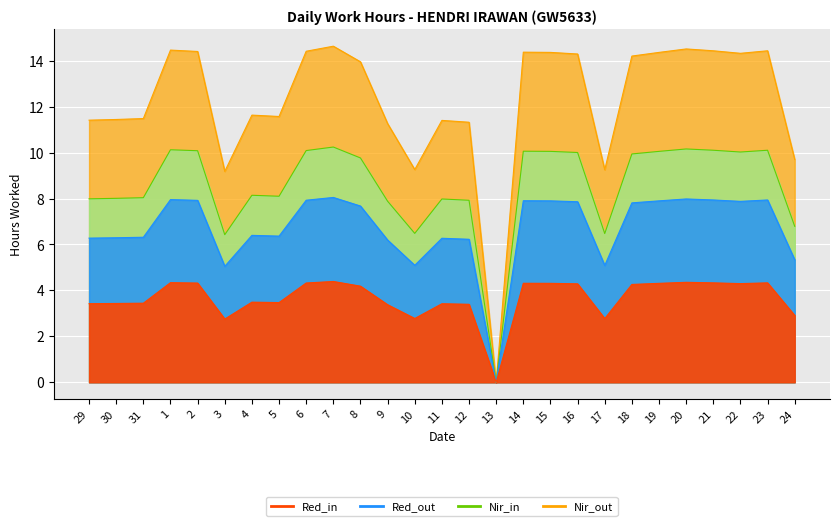

Reading left to right, what are all the values shown in this chart?

6.3	6.3	6.3	8.0	7.9	5.0	6.4	6.4	7.9	8.0	7.7	6.2	5.1	6.3	6.2	0.0	7.9	7.9	7.9	5.1	7.8	7.9	8.0	7.9	7.9	7.9	5.3